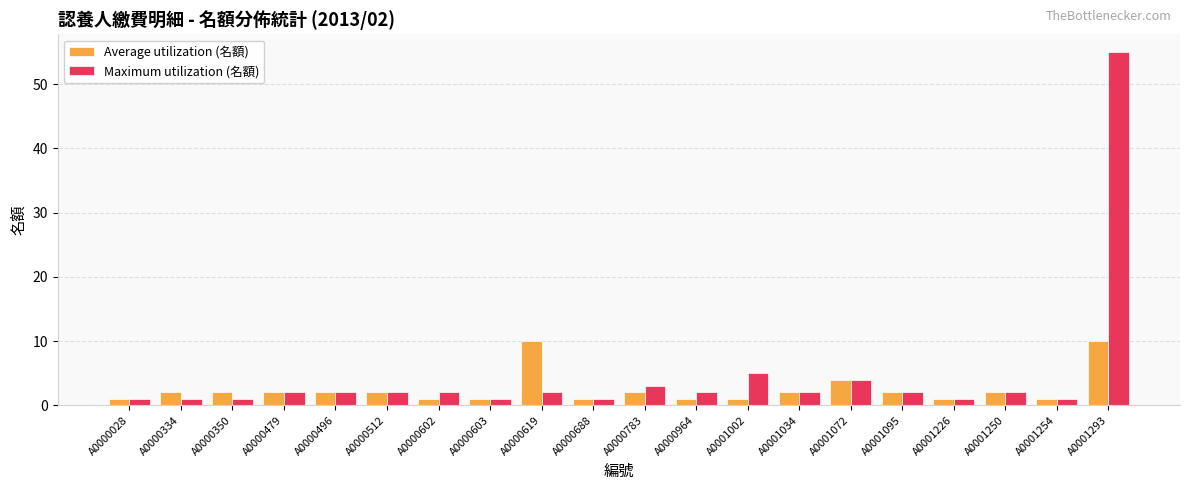

The value of Average utilization (名額) at A0000350 is 2. True or false?

True